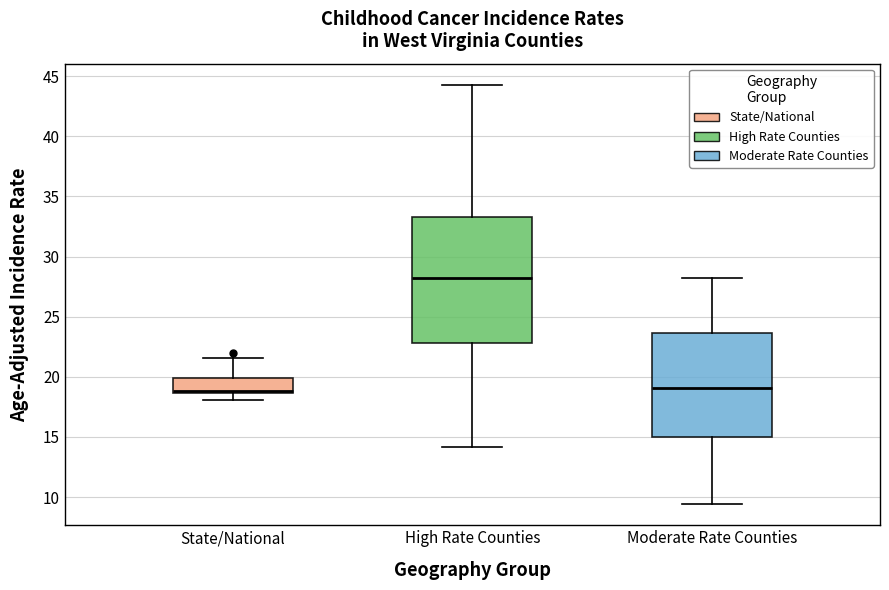

Which box is the tallest, from its lower edge to its upper edge?

High Rate Counties